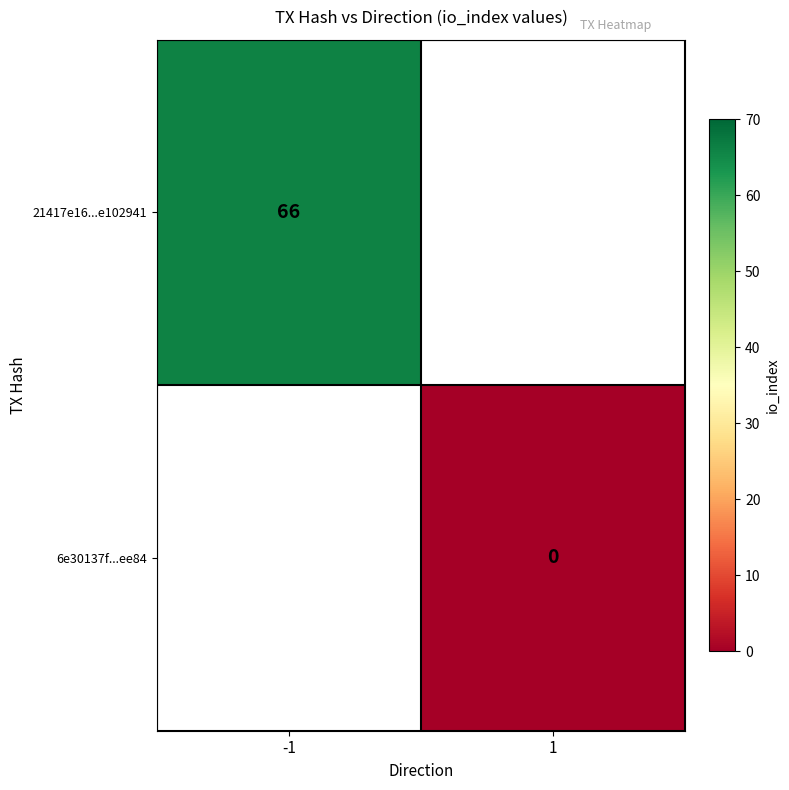

What is the maximum value shown in the chart?

66.0